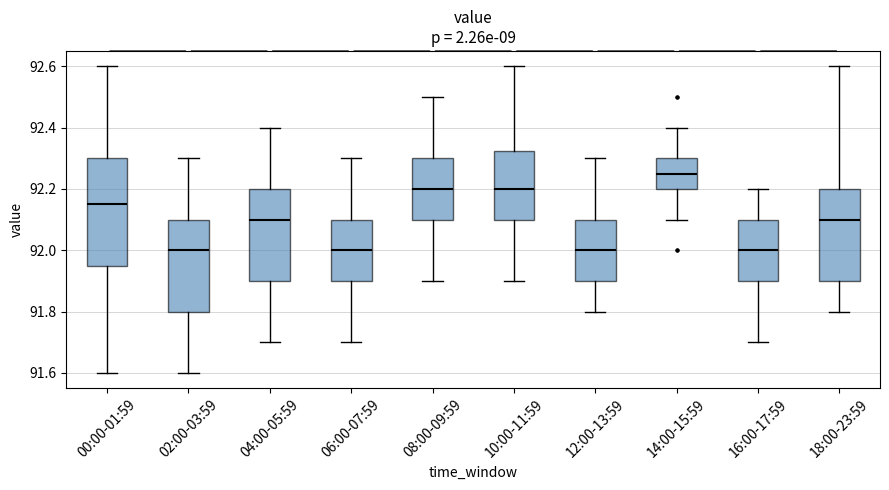

Reading left to right, transcribe this box plot: for each box, give where its median line is, the range the box spans, and where its two whiskers end, as read against the y-axis. The values are not printed on the chart, so give them approximately, as read against the axis.

00:00-01:59: median 92.16, box 91.96 to 92.30, whiskers 91.60 to 92.60
02:00-03:59: median 92.00, box 91.80 to 92.10, whiskers 91.60 to 92.30
04:00-05:59: median 92.10, box 91.90 to 92.20, whiskers 91.70 to 92.40
06:00-07:59: median 92.00, box 91.90 to 92.10, whiskers 91.70 to 92.30
08:00-09:59: median 92.20, box 92.10 to 92.30, whiskers 91.90 to 92.50
10:00-11:59: median 92.20, box 92.10 to 92.32, whiskers 91.90 to 92.60
12:00-13:59: median 92.00, box 91.90 to 92.10, whiskers 91.80 to 92.30
14:00-15:59: median 92.26, box 92.20 to 92.30, whiskers 92.10 to 92.40
16:00-17:59: median 92.00, box 91.90 to 92.10, whiskers 91.70 to 92.20
18:00-23:59: median 92.10, box 91.90 to 92.20, whiskers 91.80 to 92.60